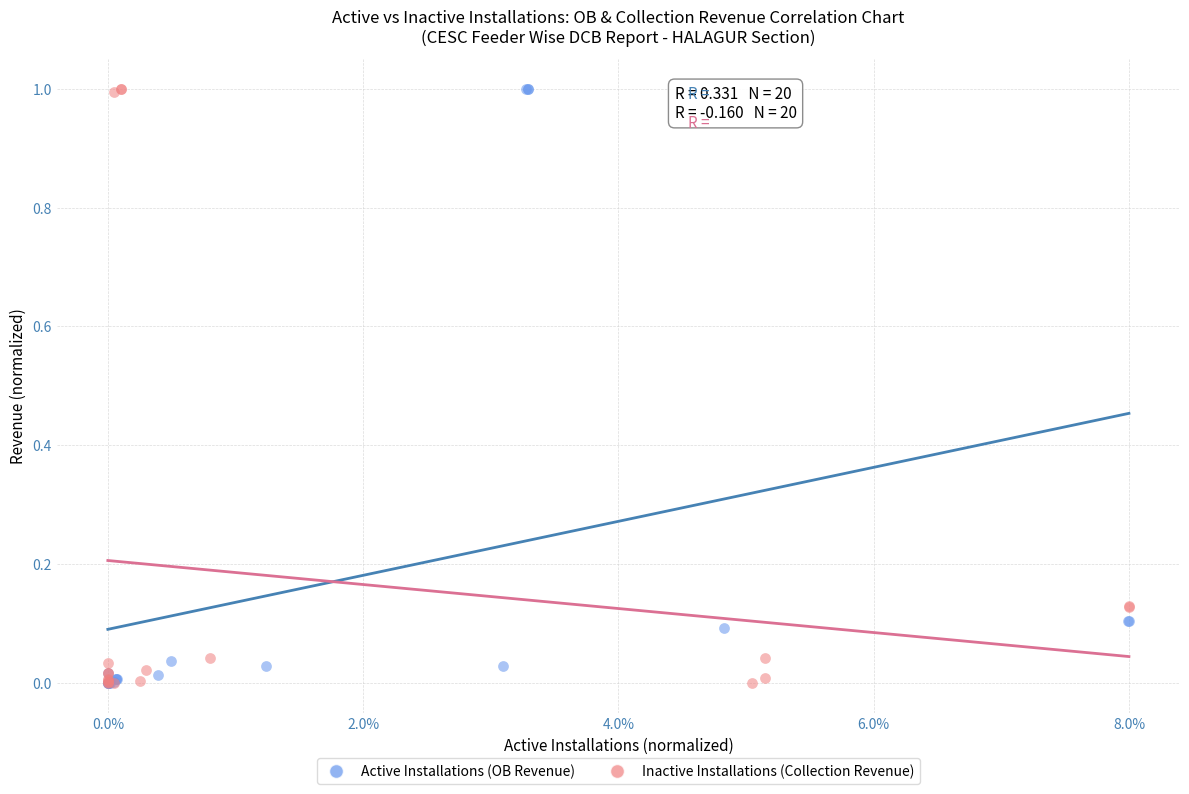

What are all the series names shown in the legend?

Active Installations (OB Revenue), Inactive Installations (Collection Revenue)